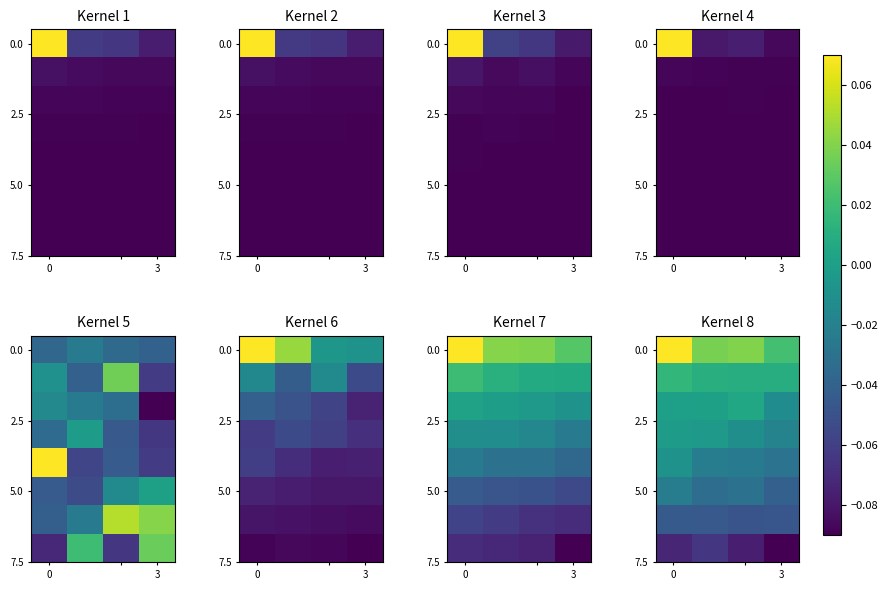

What is the minimum value shown in the chart?

-0.1